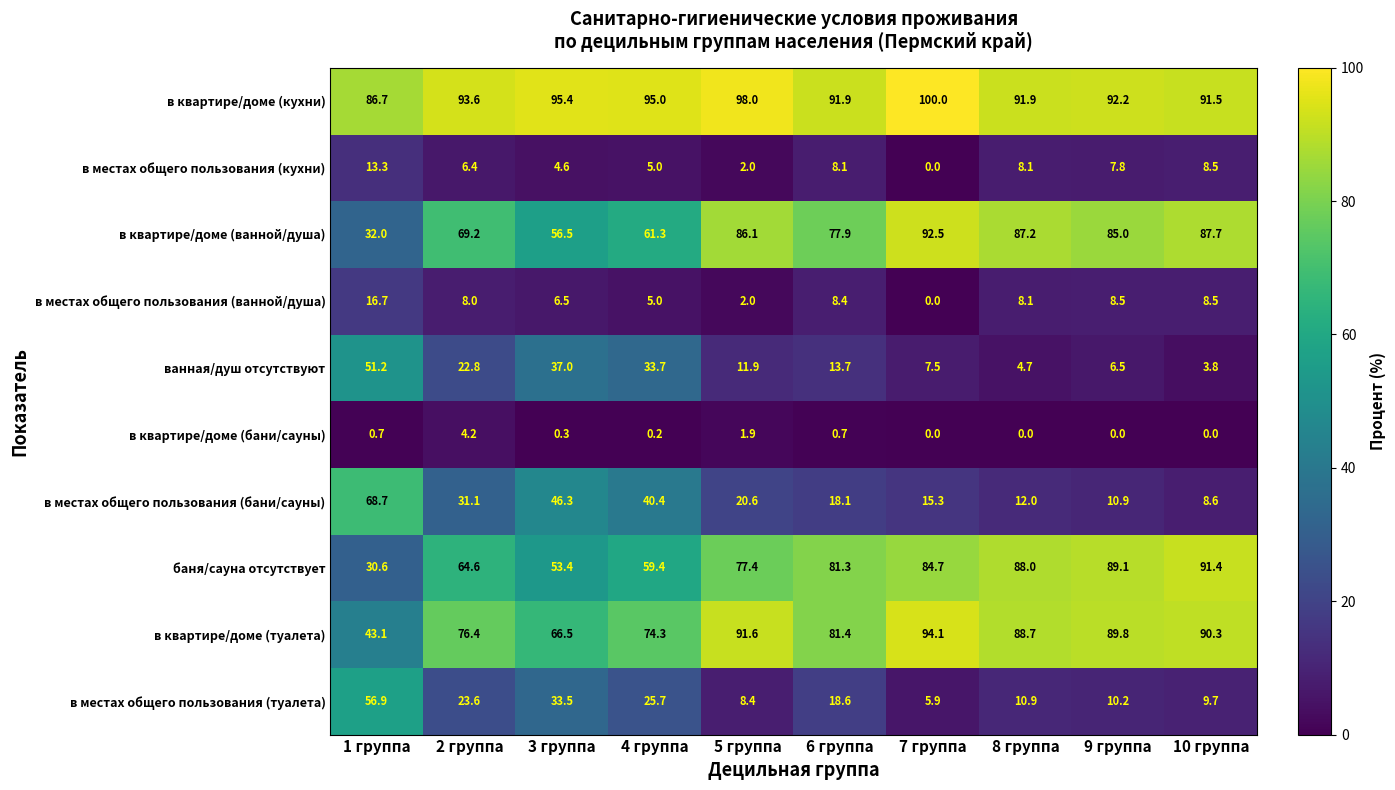

Rank the categories by в квартире/доме (бани/сауны) value from highest to lowest.

2 группа, 5 группа, 1 группа, 6 группа, 3 группа, 4 группа, 7 группа, 8 группа, 9 группа, 10 группа